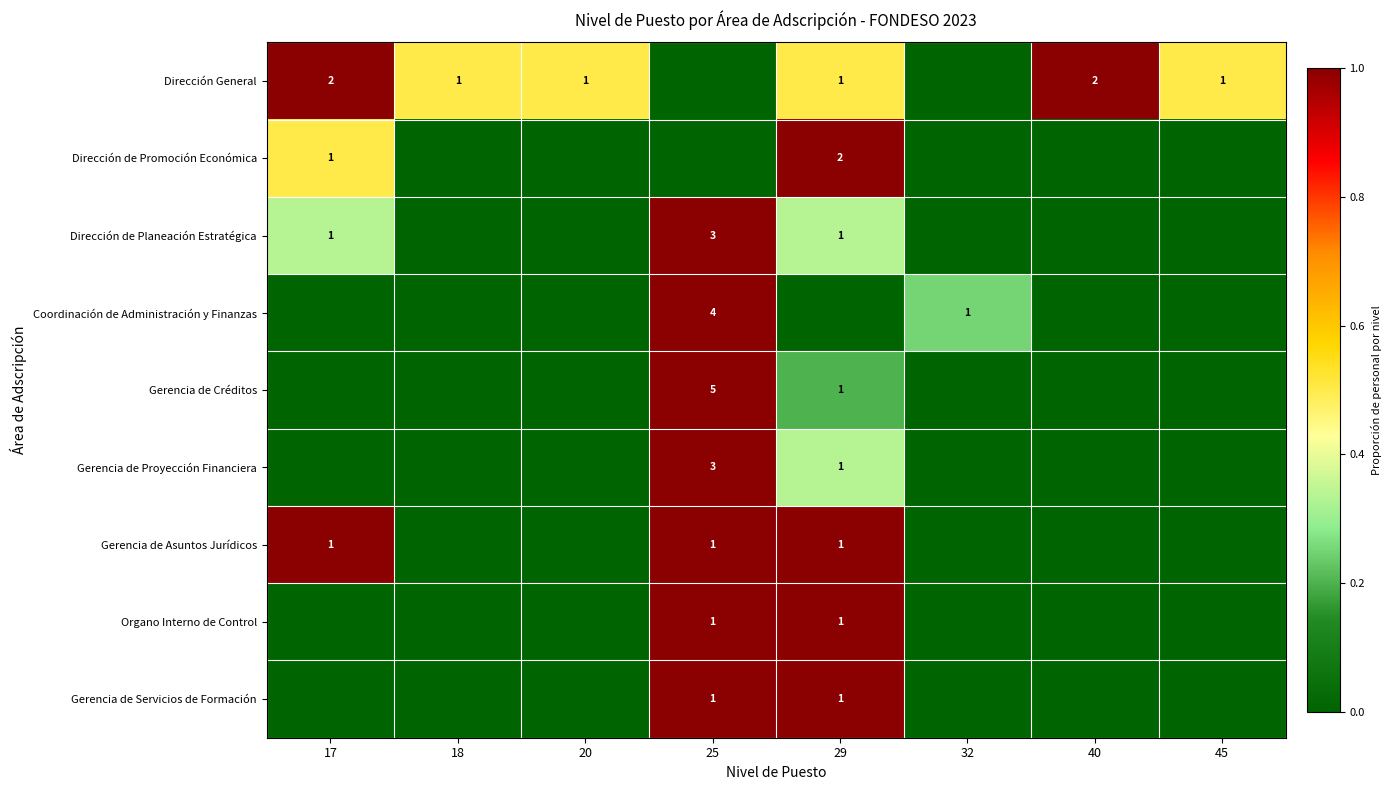

At which category is the sum across all series the highest?

25